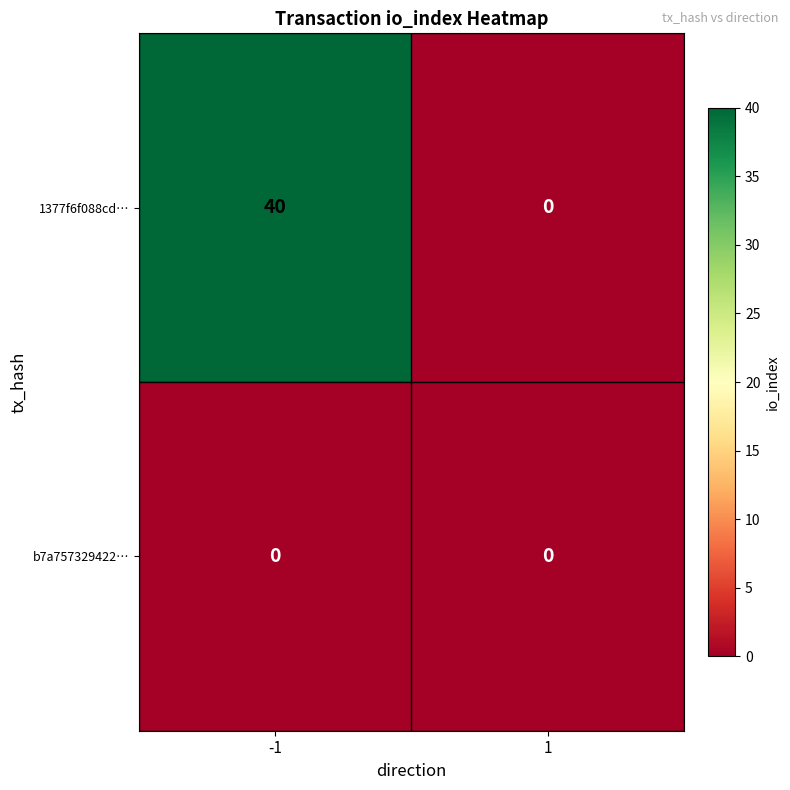

Count the number of categories in the chart.

2